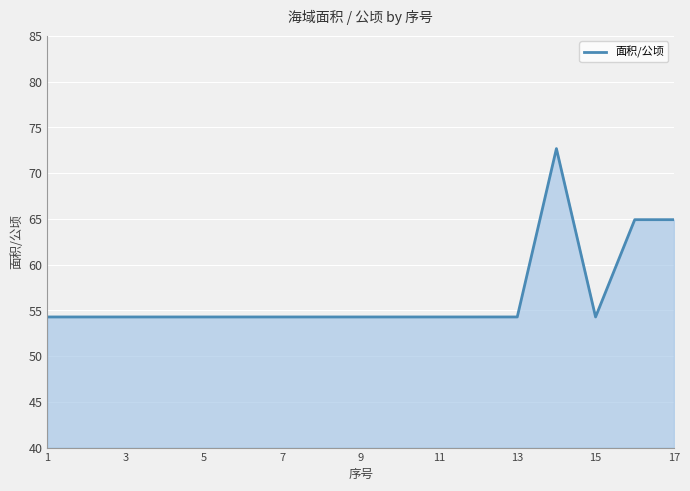

What is the maximum value shown in the chart?

72.7